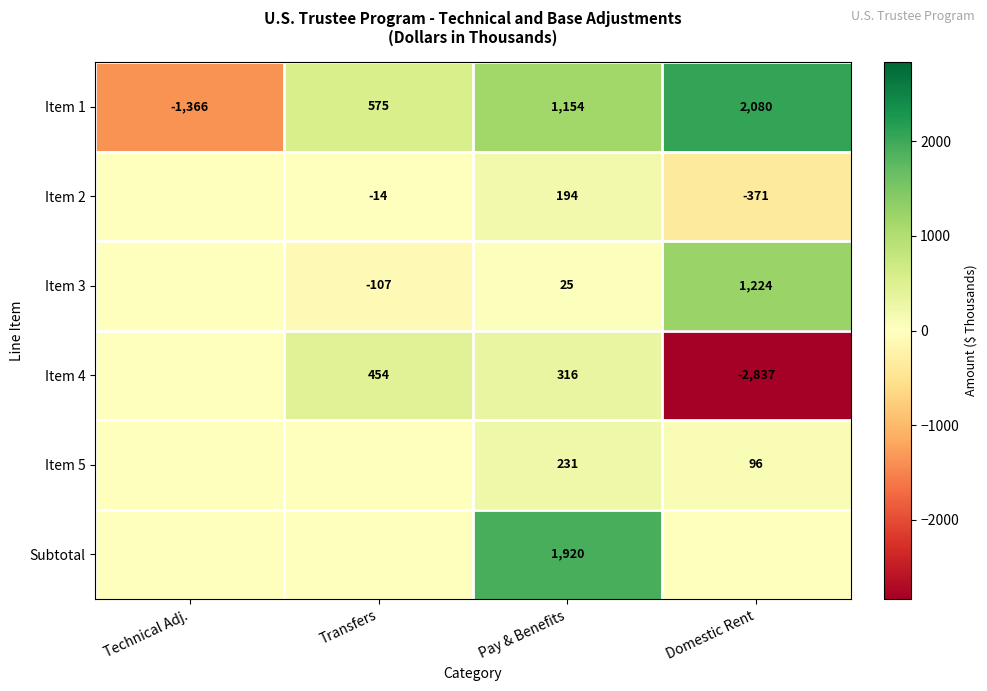

What is the lowest value of the Item 1 series?

-1366